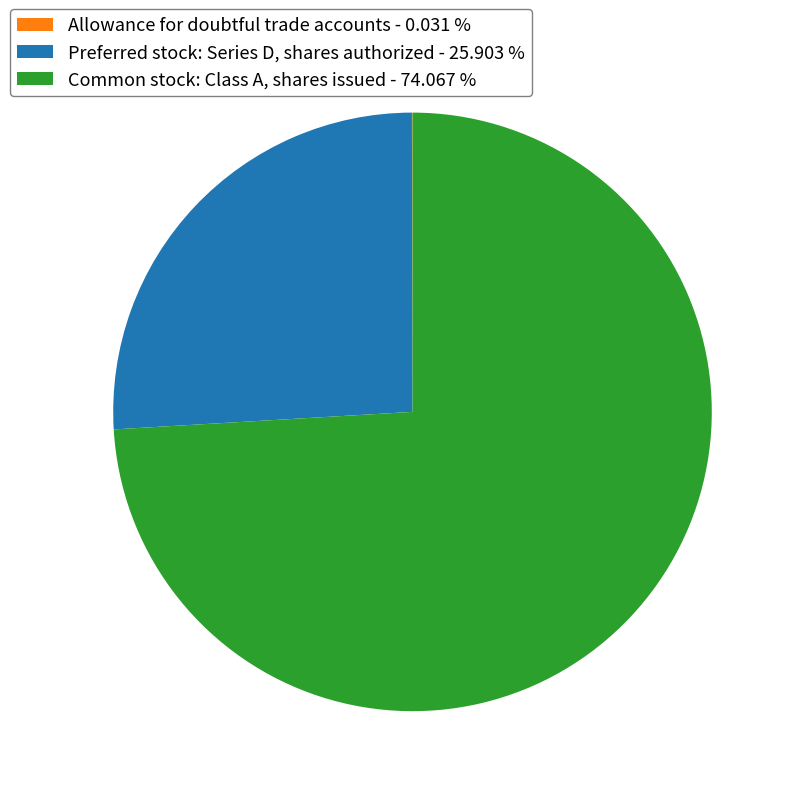

Is there any slice that represents more than half of the pie?

Yes